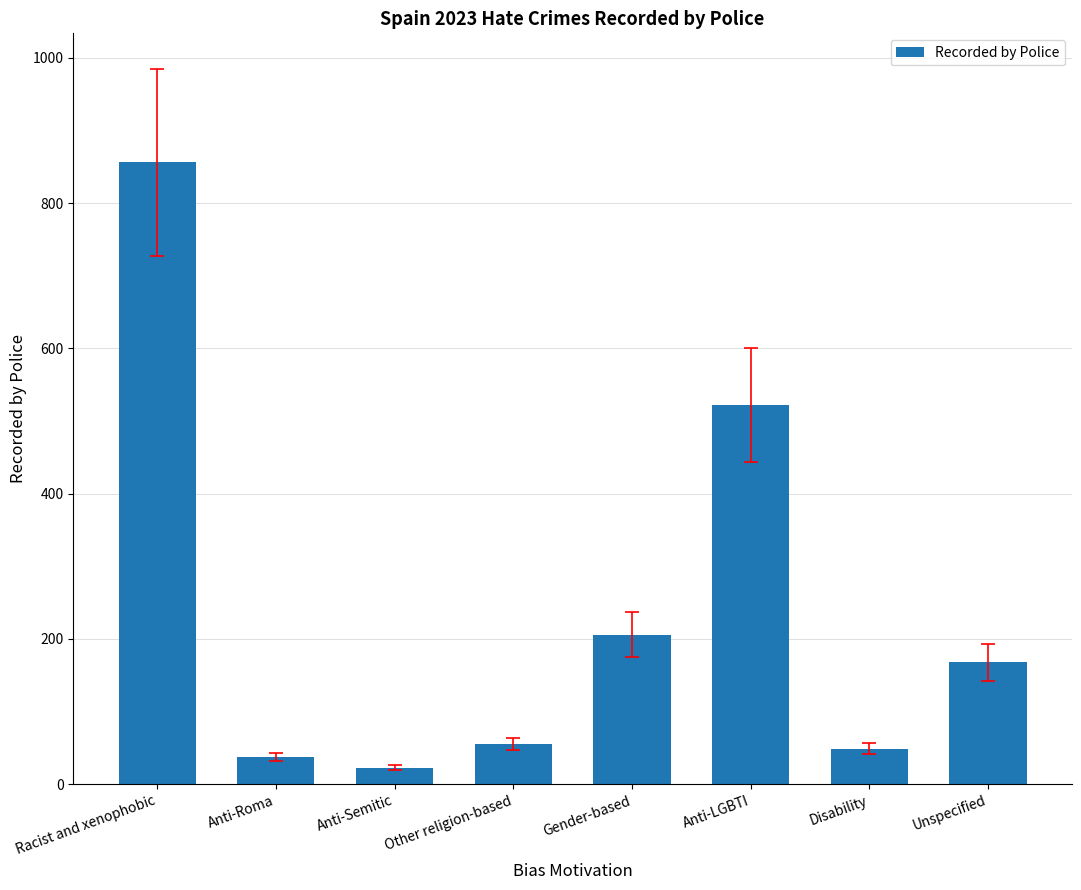

Reading left to right, list all the values displayed in this chart.

856	37	23	55	206	522	49	168